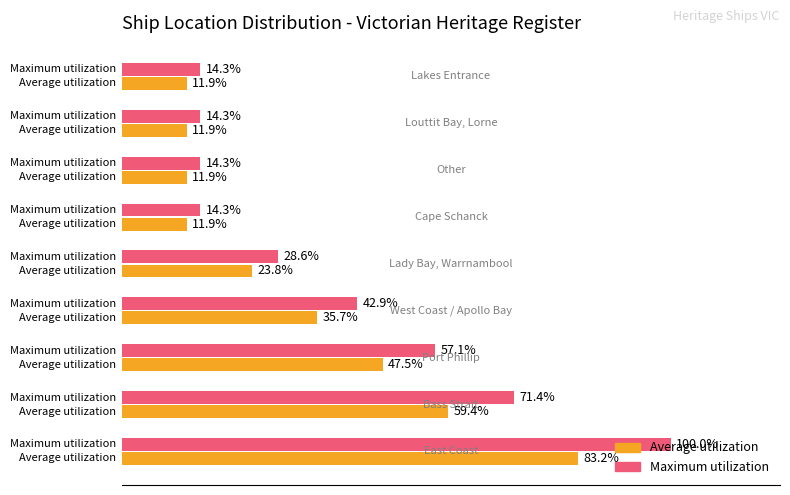

Which series has the widest spread of values?

Maximum utilization